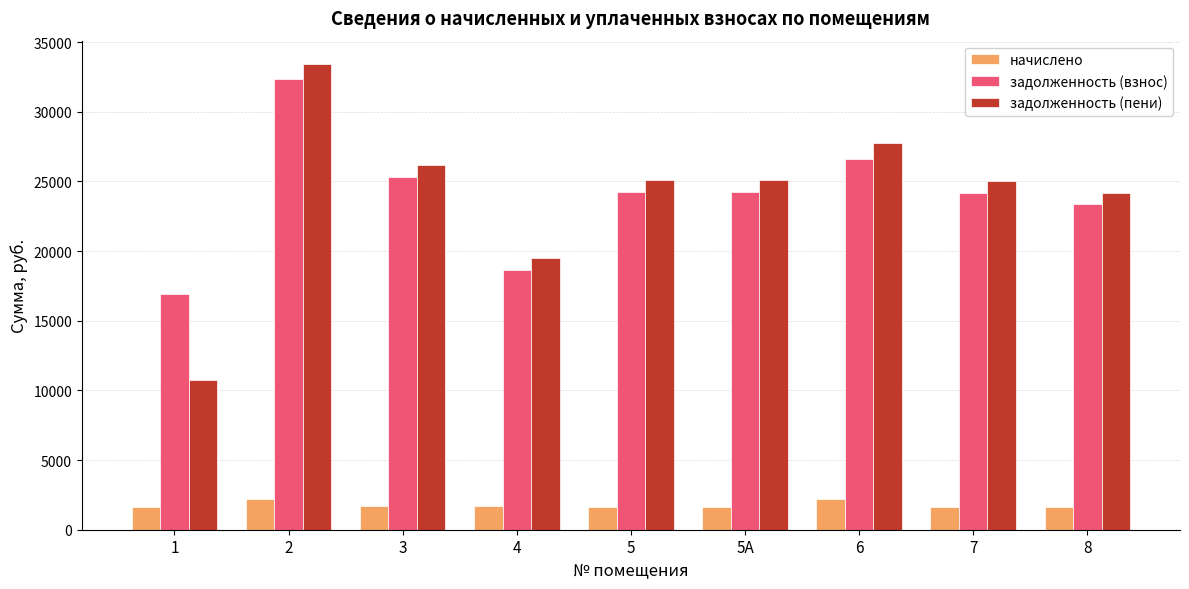

What is the total value across all series at 5А?

51001.2